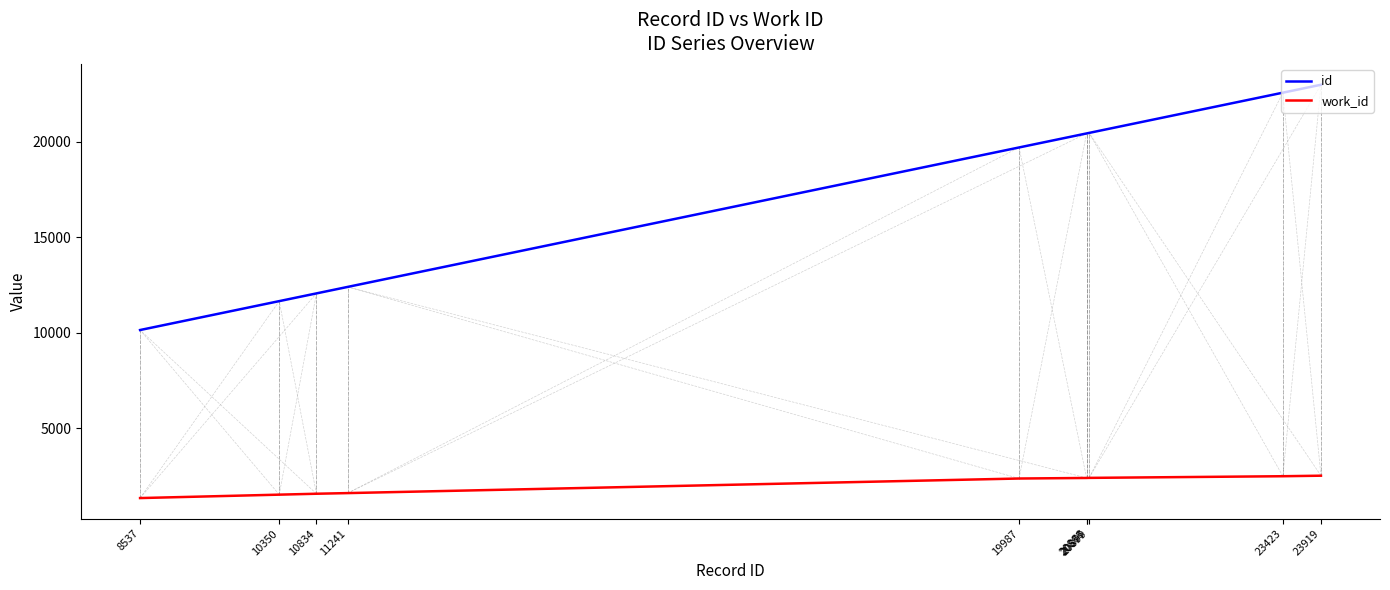

Read the work_id value at 10350.

1505.8